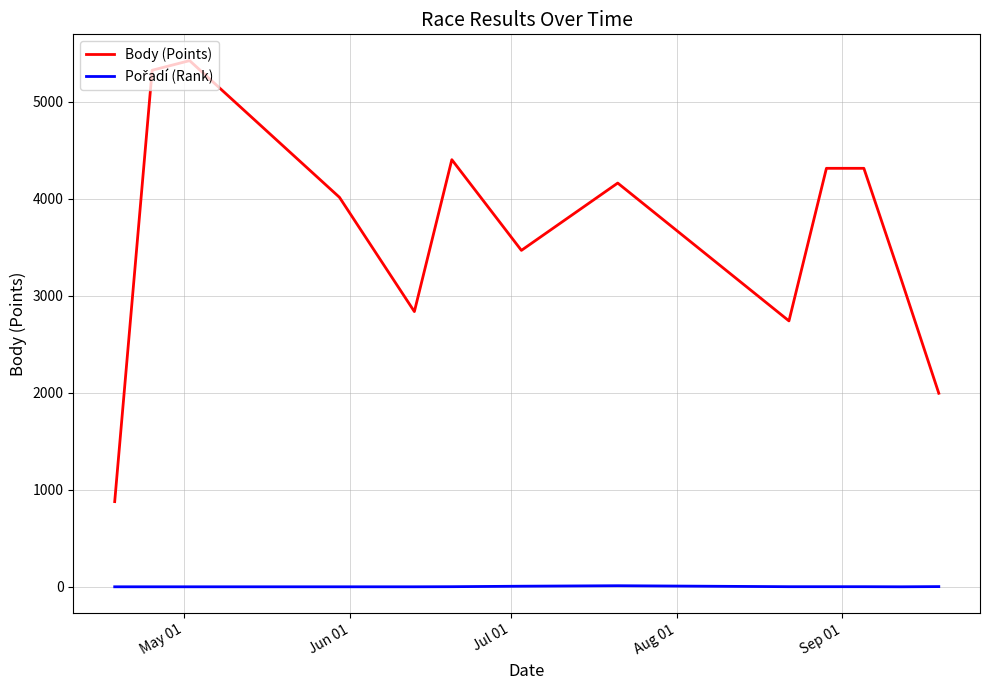

Which series has the largest total across all categories?

Body (Points)